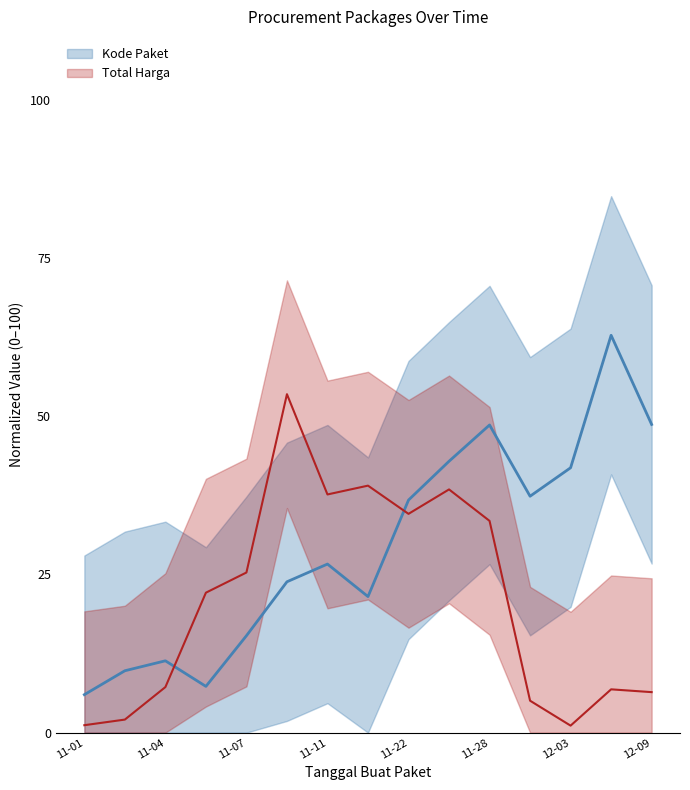

What is the minimum value for Total Harga?

1.1